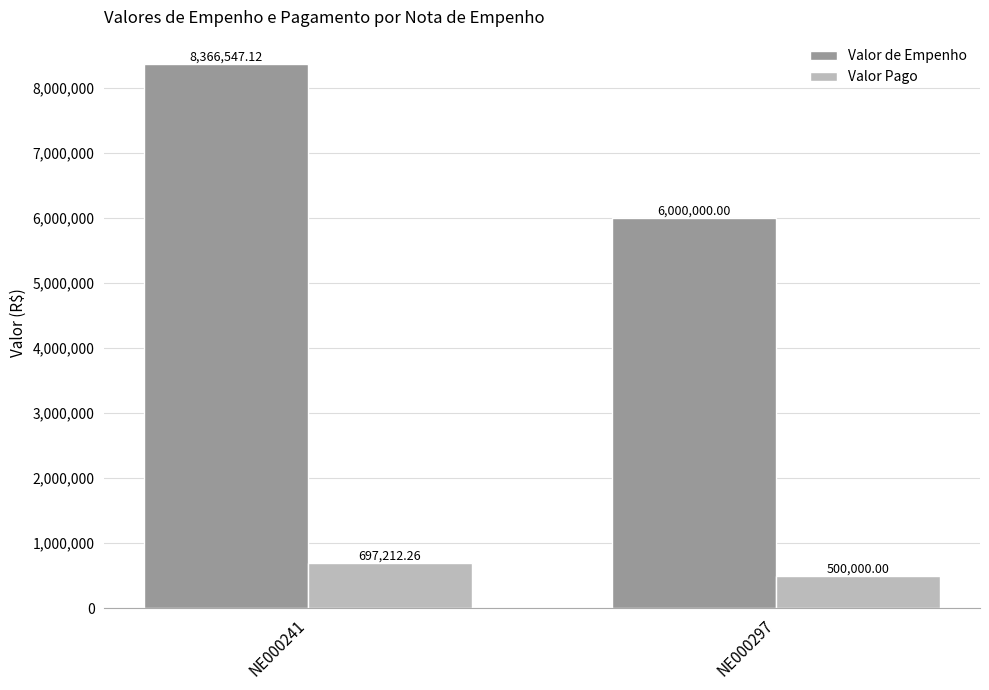

How many bars are there in each group?

2